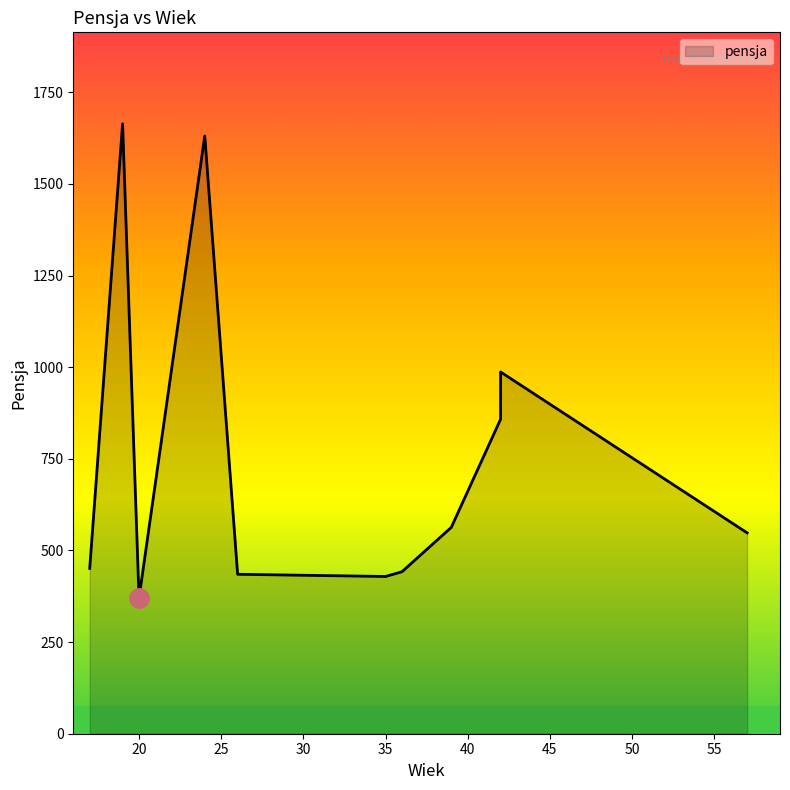

What is the change in value from 42 to 57?

-310